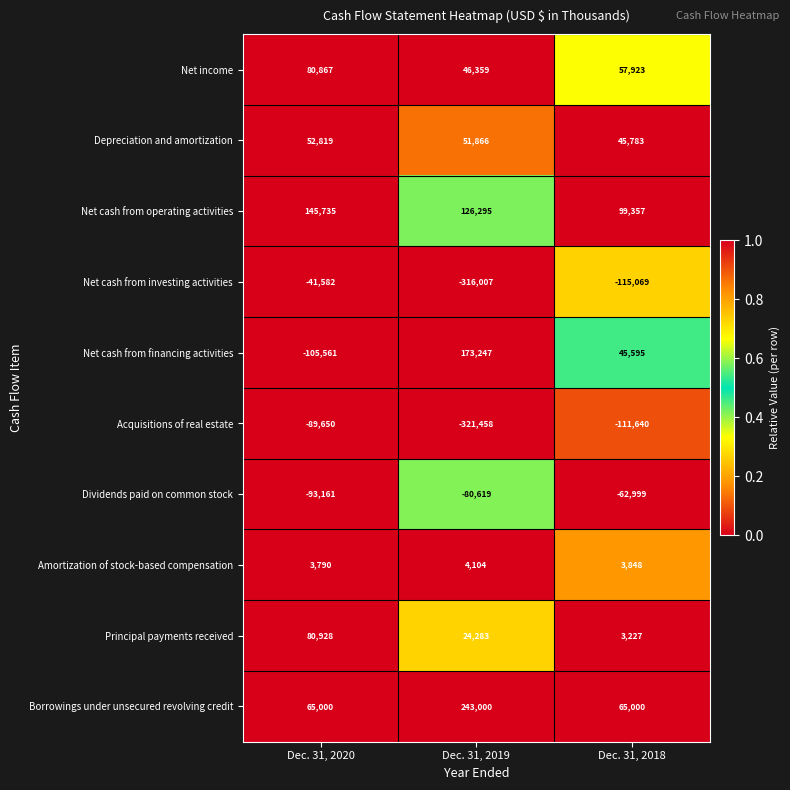

The Net cash from financing activities series shows 24216 at Dec. 31, 2018. True or false?

False